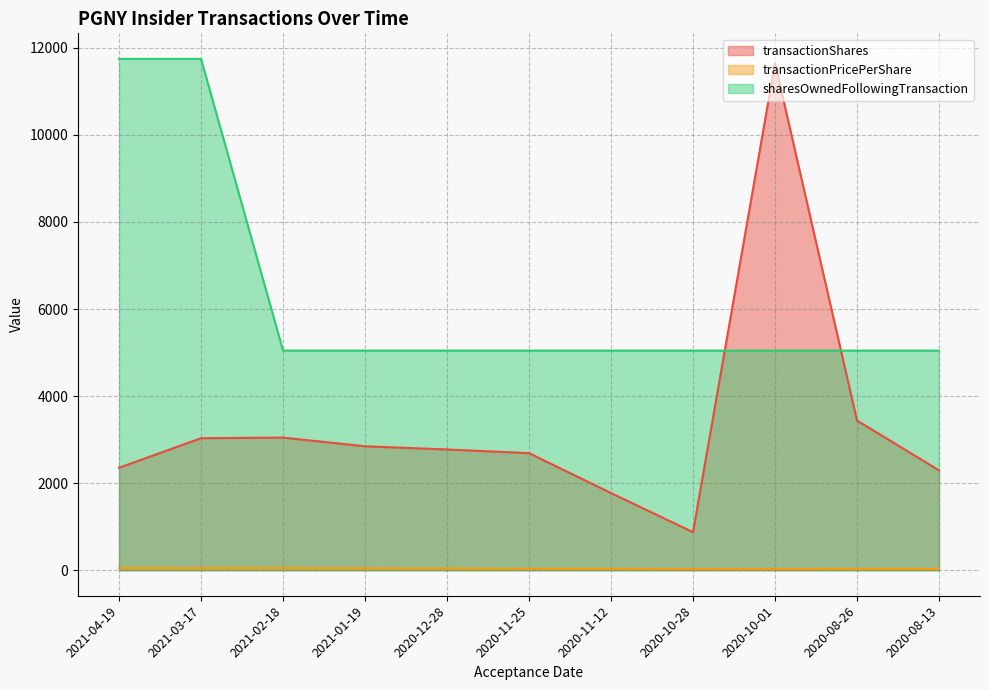

What is the lowest value of the transactionPricePerShare series?

27.4